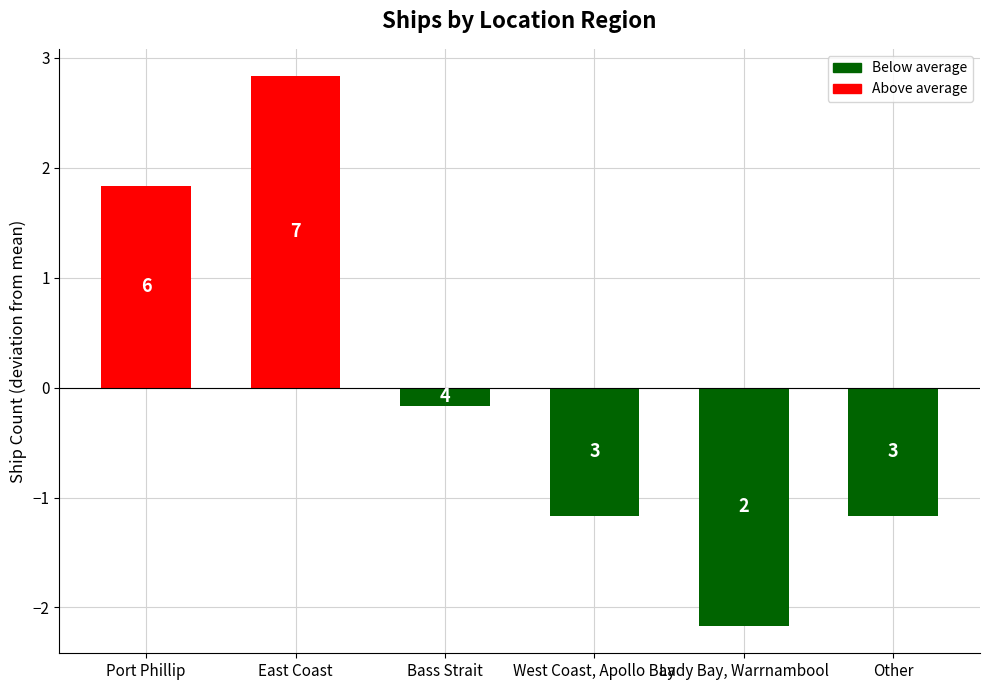

What is the value of the 1st bar from the left?

1.8